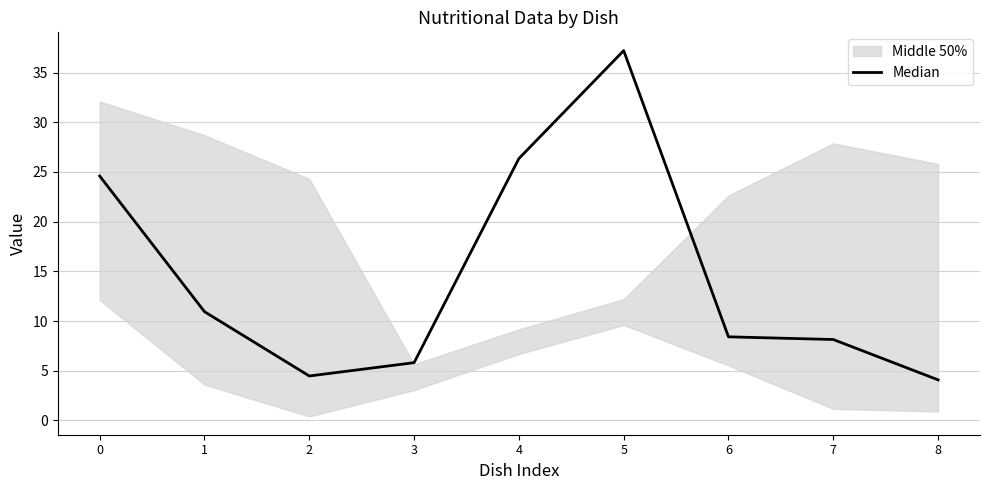

Reading left to right, extract all data points from this chart.

24.6	10.9	4.5	5.8	26.4	37.2	8.4	8.1	4.1